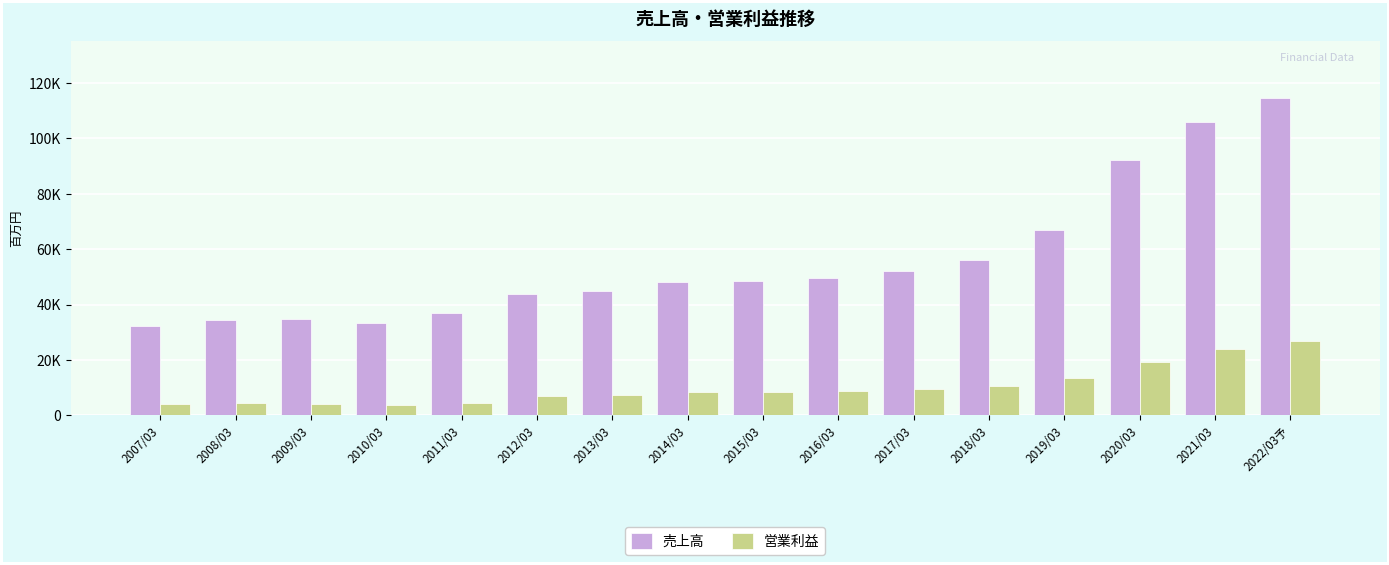

At how many categories does at least one series exceed 11511?

16